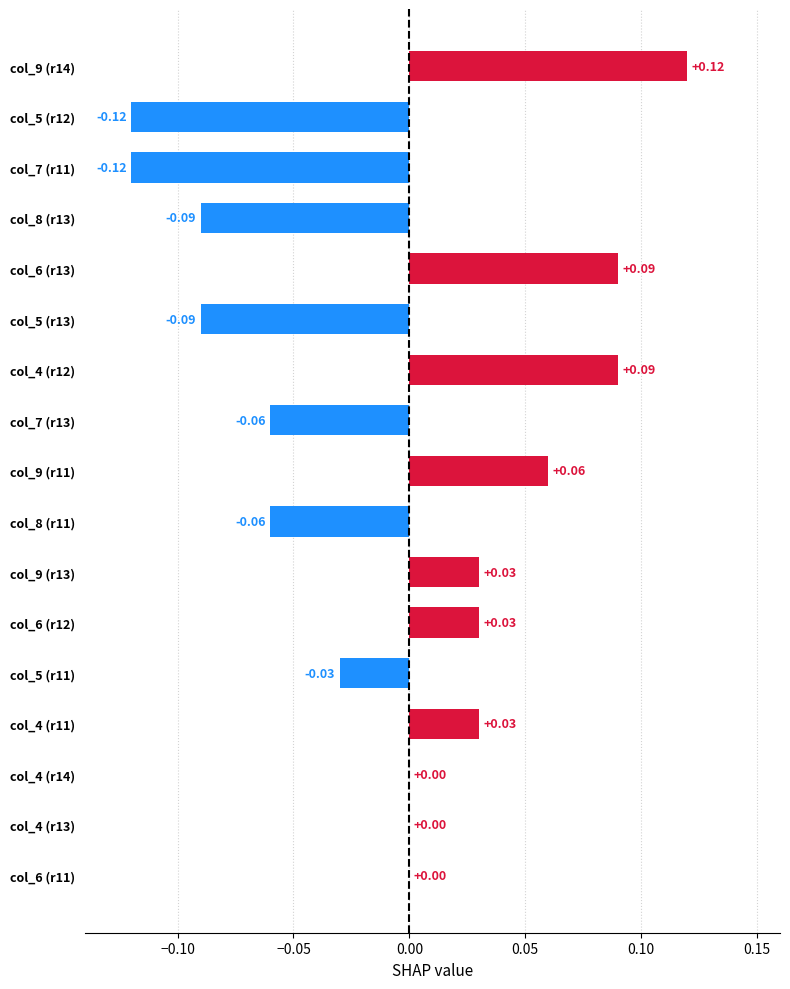

Between col_6 (r12) and col_4 (r14), which is larger?

col_6 (r12)